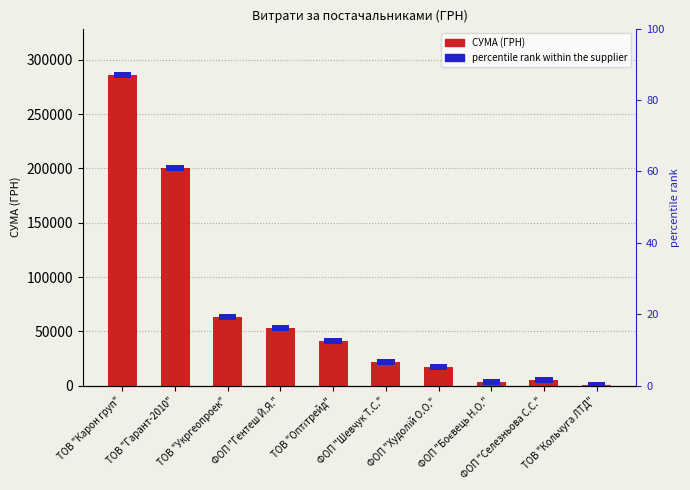

Is it true that the value at ТОВ "Гарант-2010" is 136551.1?

False